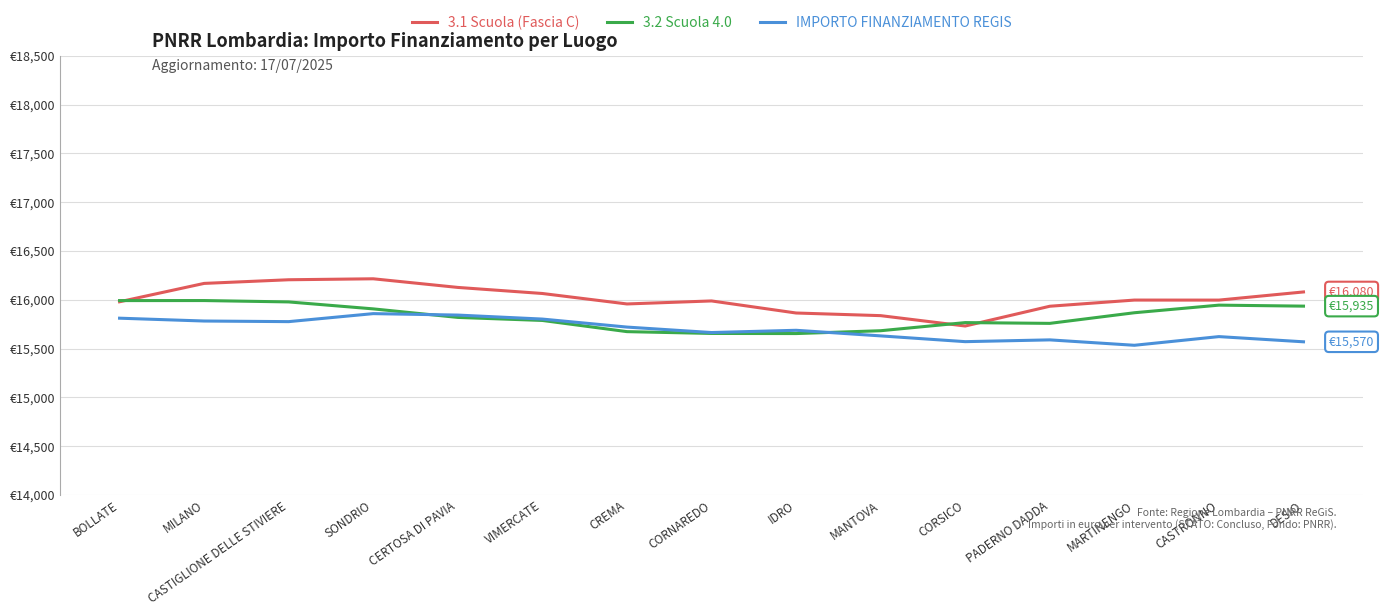

Reading left to right, extract all data points from this chart.

3.1 Scuola (Fascia C): 15979.9	16168.0	16205.4	16215.3	16126.8	16064.7	15957.5	15988.4	15864.8	15837.8	15731.5	15934.1	15997.3	15997.0	16080.5
3.2 Scuola 4.0: 15992.0	15992.3	15978.4	15907.1	15819.7	15788.5	15674.0	15655.5	15654.3	15683.3	15766.6	15758.6	15867.5	15945.4	15935.2
IMPORTO FINANZIAMENTO REGIS: 15811.7	15782.7	15776.5	15858.4	15843.6	15802.7	15720.7	15664.8	15687.8	15630.4	15571.4	15589.6	15534.2	15623.0	15569.9